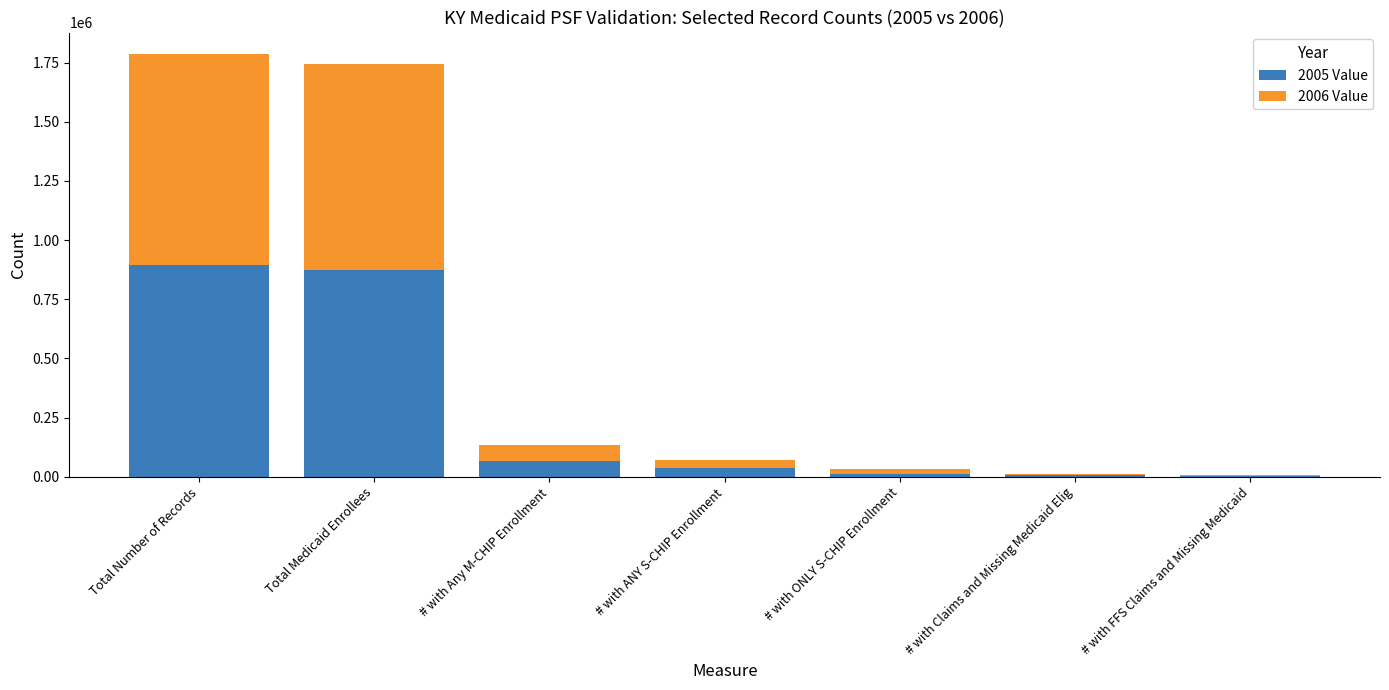

What is the sum of all 2005 Value values?

1895684